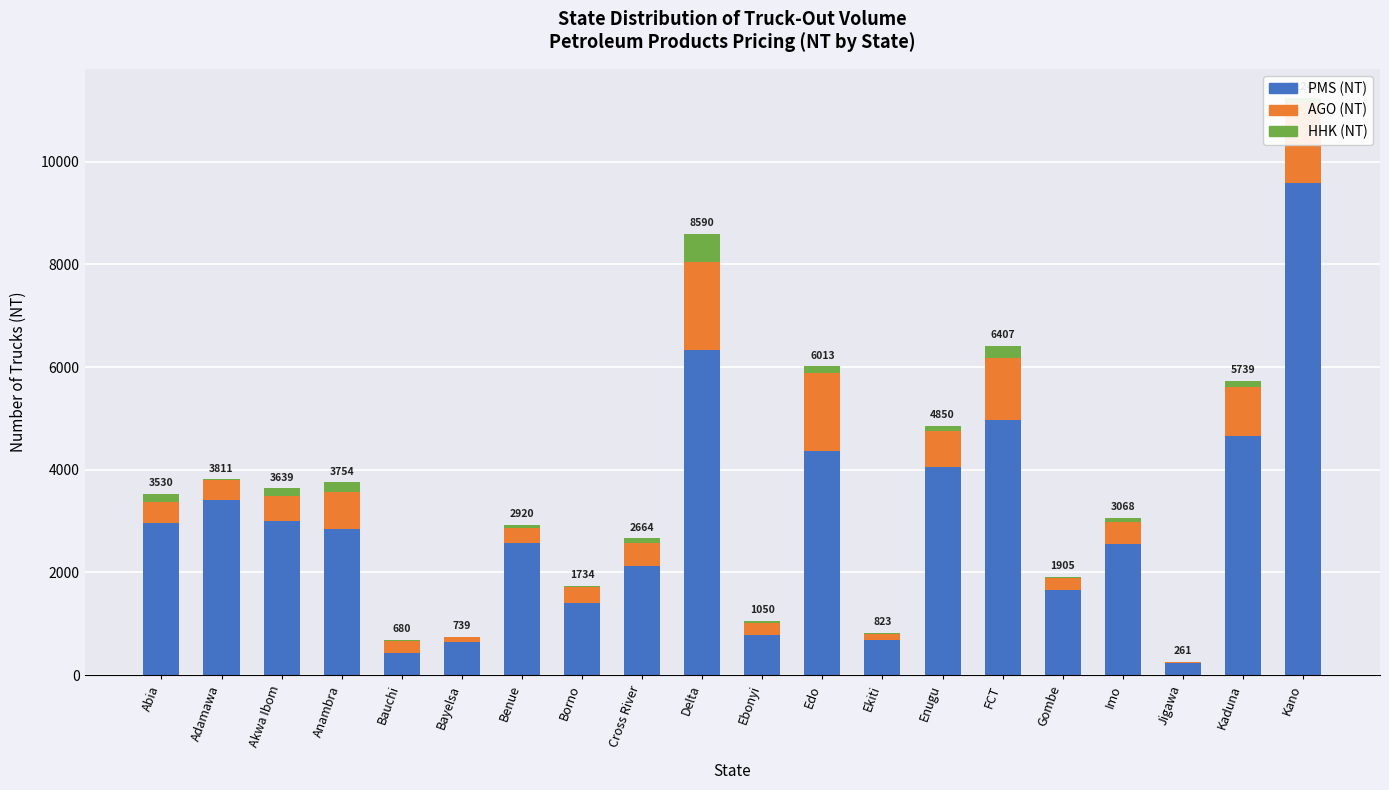

What is the maximum value for PMS (NT)?

9586